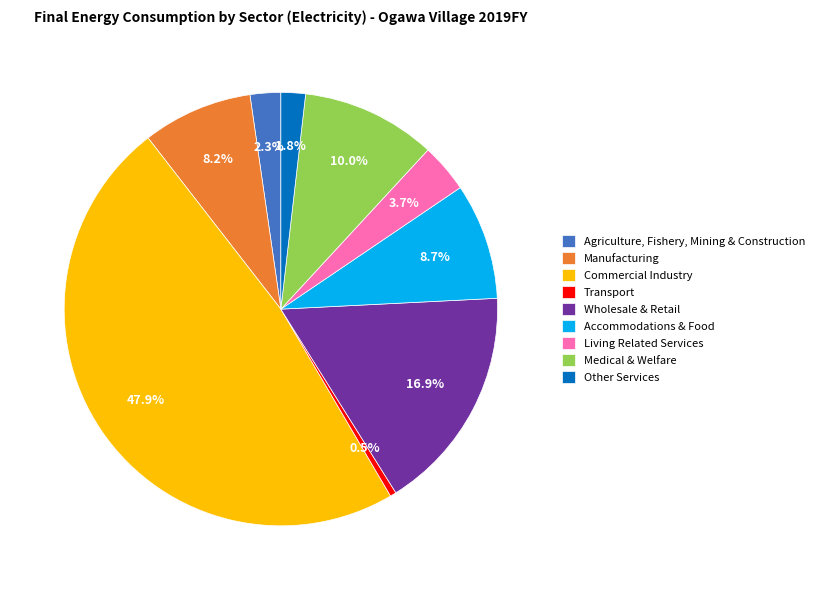

Does any single category account for the majority?

No